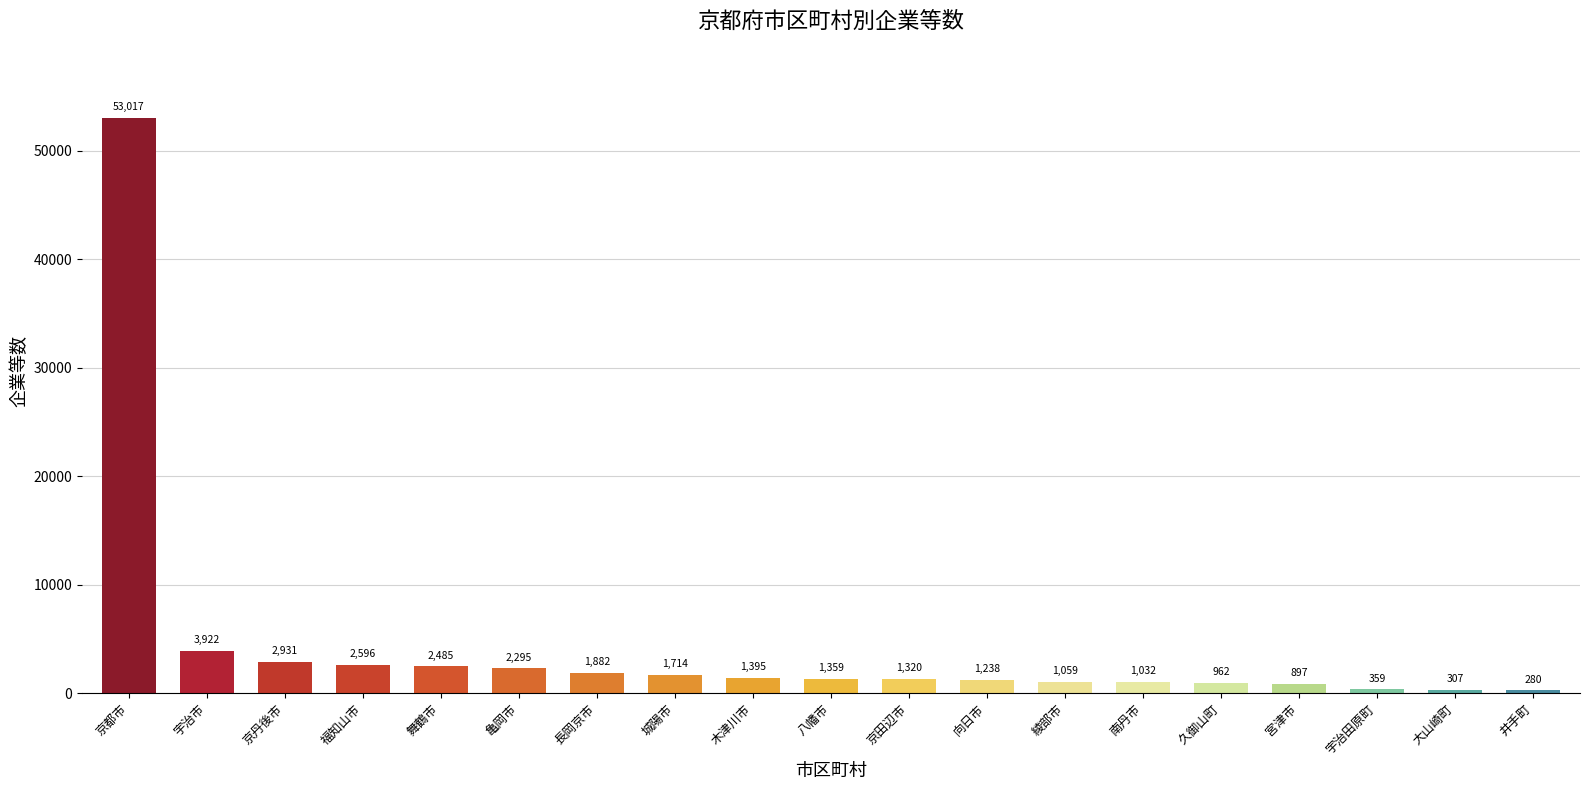

What is the value of the 16th bar from the left?

897